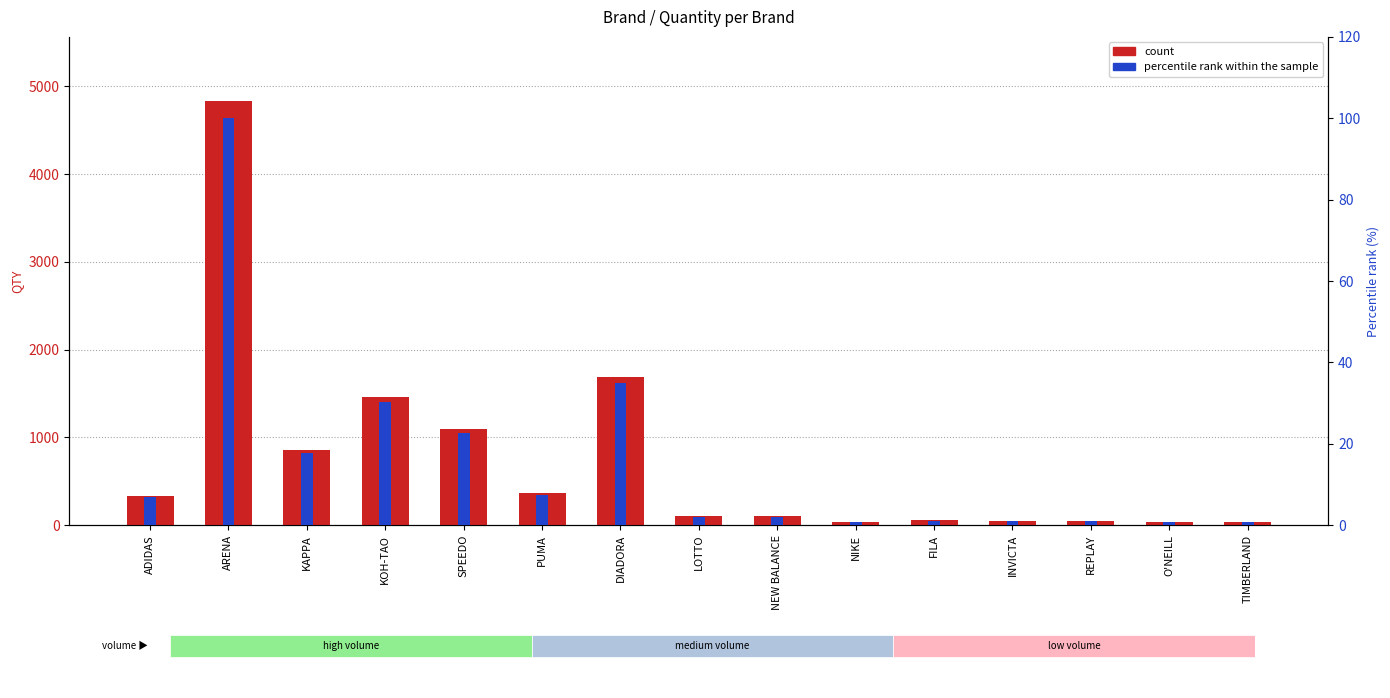

What is the spread (max minus min) of values at ARENA?

4736.0